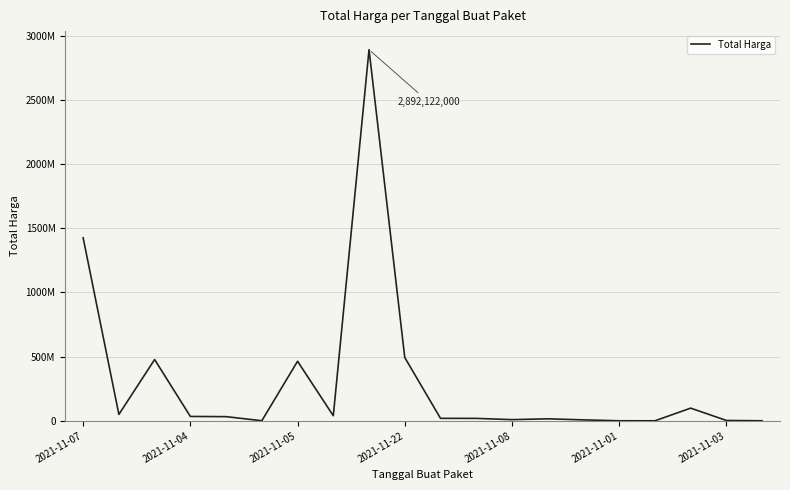

Does the chart display data point markers on the line(s)?

No